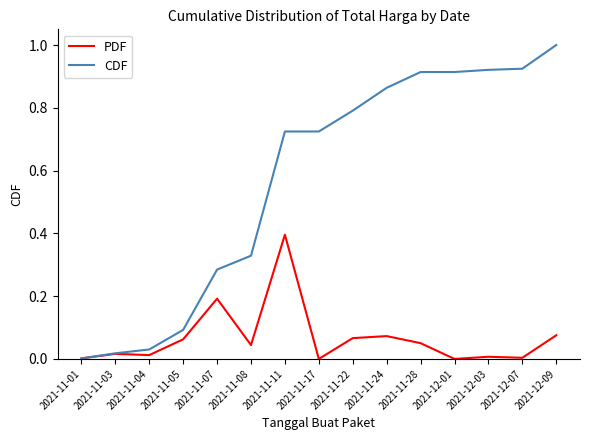

What are all the series names shown in the legend?

PDF, CDF